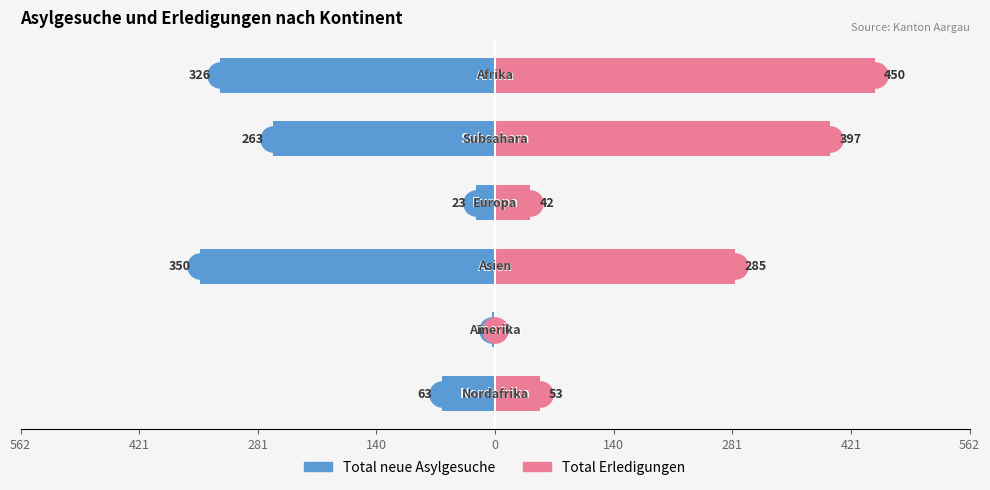

Which series has the largest total across all categories?

Total Erledigungen